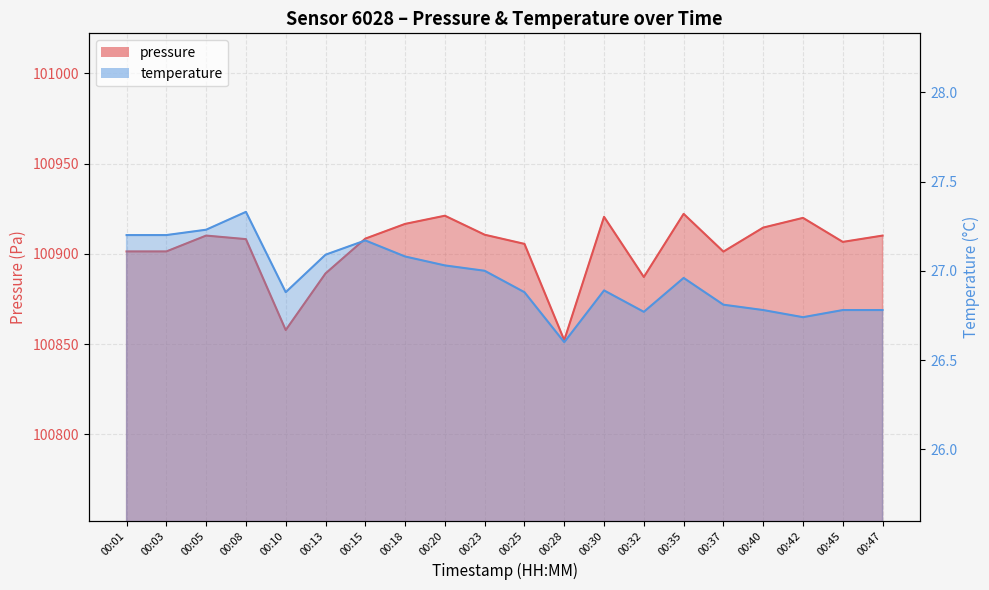

Reading left to right, list all the values displayed in this chart.

pressure: 00:01=100901.4	00:03=100901.4	00:05=100910.2	00:08=100908.2	00:10=100857.8	00:13=100889.2	00:15=100908.5	00:18=100916.6	00:20=100921.2	00:23=100910.6	00:25=100905.6	00:28=100852.2	00:30=100920.6	00:32=100887.2	00:35=100922.2	00:37=100901.3	00:40=100914.6	00:42=100920.0	00:45=100906.7	00:47=100910.2
temperature: 00:01=27.2	00:03=27.2	00:05=27.2	00:08=27.3	00:10=26.9	00:13=27.1	00:15=27.2	00:18=27.1	00:20=27.0	00:23=27.0	00:25=26.9	00:28=26.6	00:30=26.9	00:32=26.8	00:35=27.0	00:37=26.8	00:40=26.8	00:42=26.7	00:45=26.8	00:47=26.8